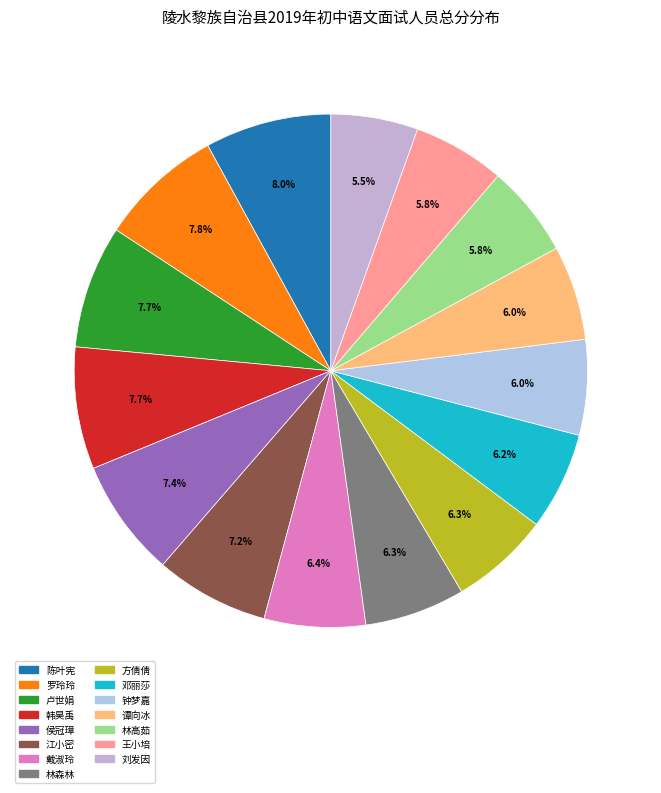

What percentage do 韩昊禹 and 侯冠璋 together represent?

15.1%